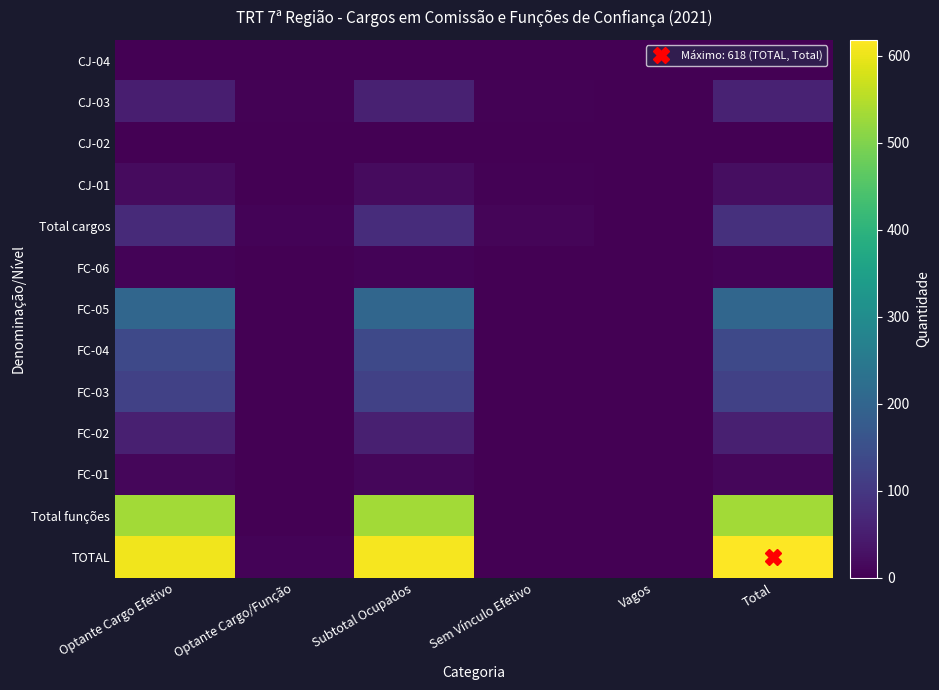

Reading right to left, list all the values displayed in this chart.

CJ-04: Total=2	Vagos=0	Sem Vínculo Efetivo=1	Subtotal Ocupados=1	Optante Cargo/Função=0	Optante Cargo Efetivo=1
CJ-03: Total=60	Vagos=0	Sem Vínculo Efetivo=3	Subtotal Ocupados=57	Optante Cargo/Função=4	Optante Cargo Efetivo=53
CJ-02: Total=1	Vagos=0	Sem Vínculo Efetivo=0	Subtotal Ocupados=1	Optante Cargo/Função=0	Optante Cargo Efetivo=1
CJ-01: Total=23	Vagos=0	Sem Vínculo Efetivo=4	Subtotal Ocupados=19	Optante Cargo/Função=1	Optante Cargo Efetivo=18
Total cargos: Total=86	Vagos=0	Sem Vínculo Efetivo=8	Subtotal Ocupados=78	Optante Cargo/Função=5	Optante Cargo Efetivo=73
FC-06: Total=7	Vagos=0	Sem Vínculo Efetivo=0	Subtotal Ocupados=7	Optante Cargo/Função=0	Optante Cargo Efetivo=7
FC-05: Total=204	Vagos=0	Sem Vínculo Efetivo=0	Subtotal Ocupados=204	Optante Cargo/Função=0	Optante Cargo Efetivo=204
FC-04: Total=136	Vagos=0	Sem Vínculo Efetivo=0	Subtotal Ocupados=136	Optante Cargo/Função=0	Optante Cargo Efetivo=136
FC-03: Total=120	Vagos=0	Sem Vínculo Efetivo=0	Subtotal Ocupados=120	Optante Cargo/Função=0	Optante Cargo Efetivo=120
FC-02: Total=54	Vagos=0	Sem Vínculo Efetivo=0	Subtotal Ocupados=54	Optante Cargo/Função=0	Optante Cargo Efetivo=54
FC-01: Total=11	Vagos=0	Sem Vínculo Efetivo=0	Subtotal Ocupados=11	Optante Cargo/Função=0	Optante Cargo Efetivo=11
Total funções: Total=532	Vagos=0	Sem Vínculo Efetivo=0	Subtotal Ocupados=532	Optante Cargo/Função=0	Optante Cargo Efetivo=532
TOTAL: Total=618	Vagos=0	Sem Vínculo Efetivo=0	Subtotal Ocupados=610	Optante Cargo/Função=5	Optante Cargo Efetivo=605